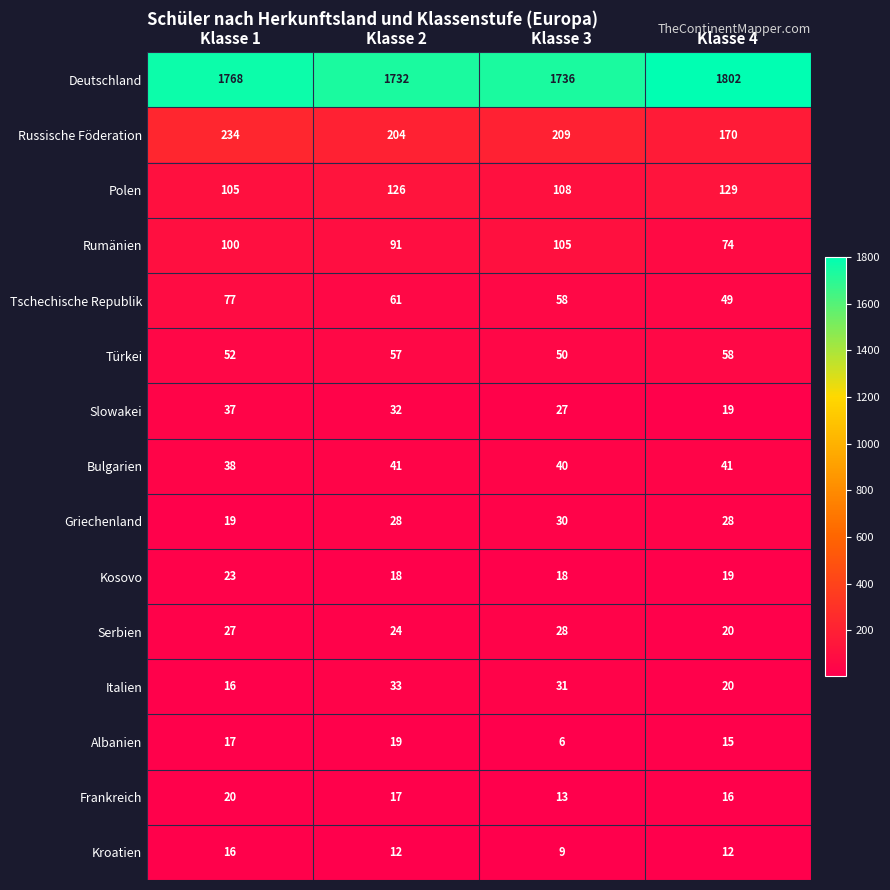

Where does the Kroatien series first go above 12?

Klasse 1